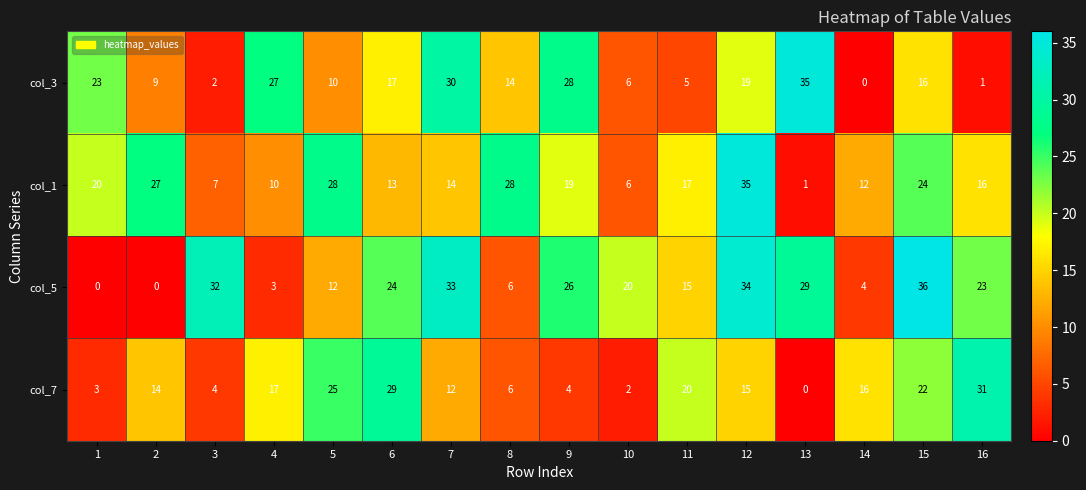

Rank the series at 7 from lowest to highest value.

col_7, col_1, col_3, col_5